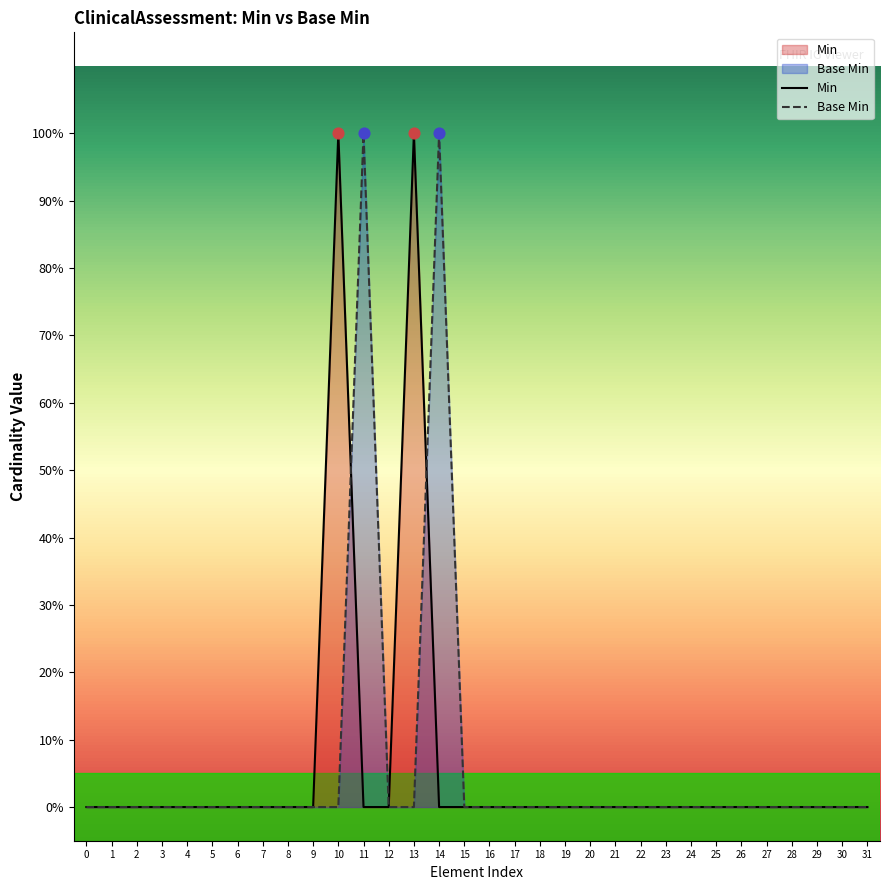

Which series has the largest total across all categories?

Min